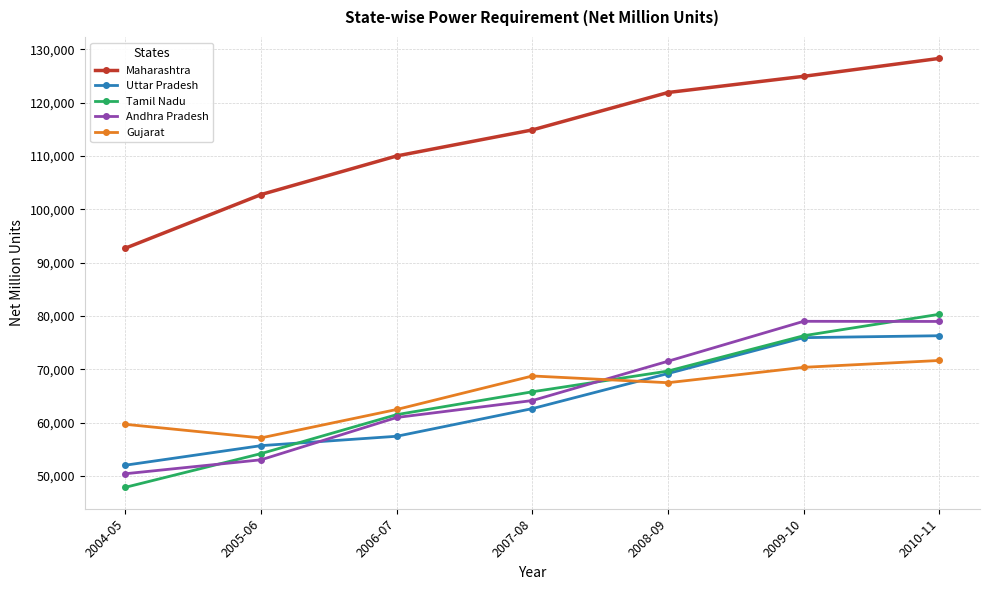

Which category has the highest value in the Maharashtra series?

2010-11